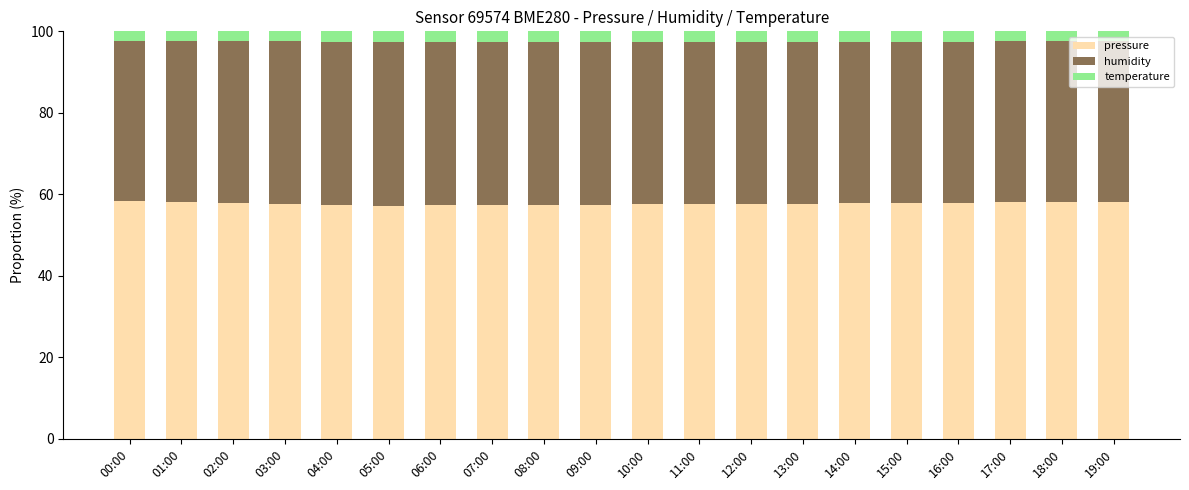

The pressure series shows 38.7 at 01:00. True or false?

False